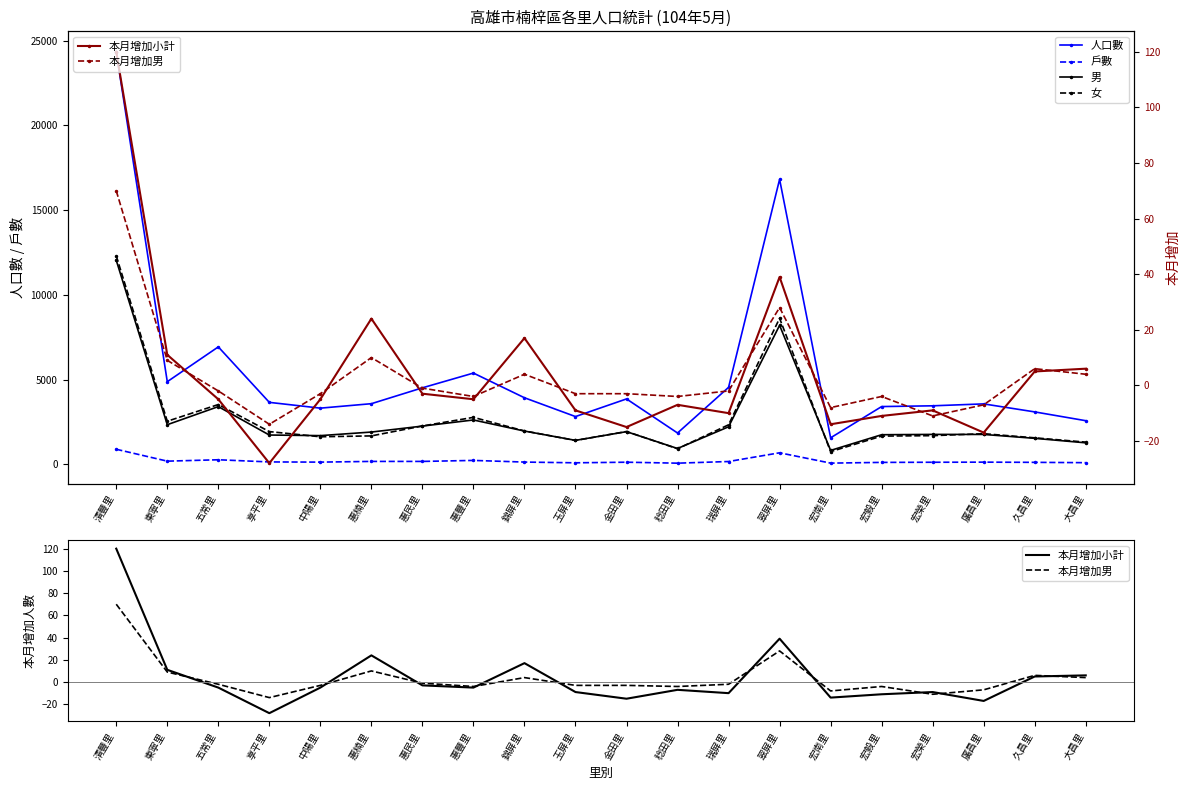

What is the label of the 11th point from the left?

金田里